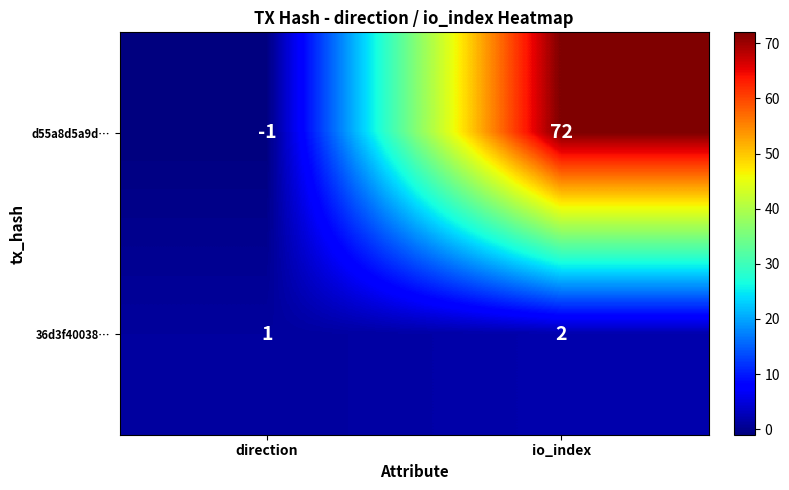

What is the greatest value displayed?

72